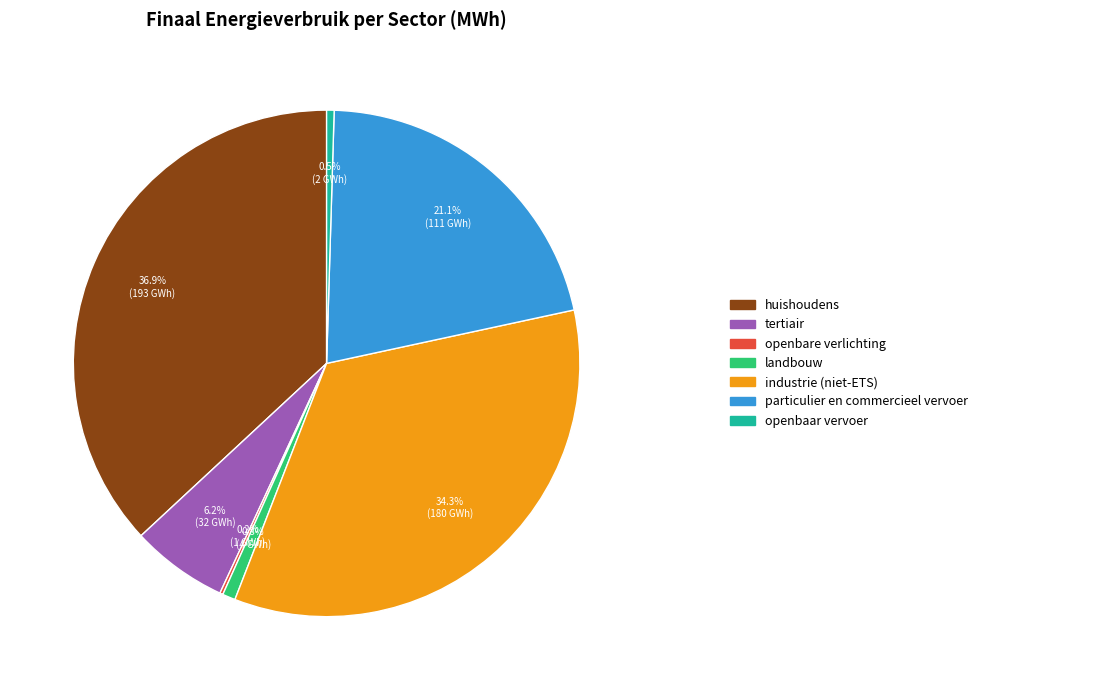

Is there any slice that represents more than half of the pie?

No